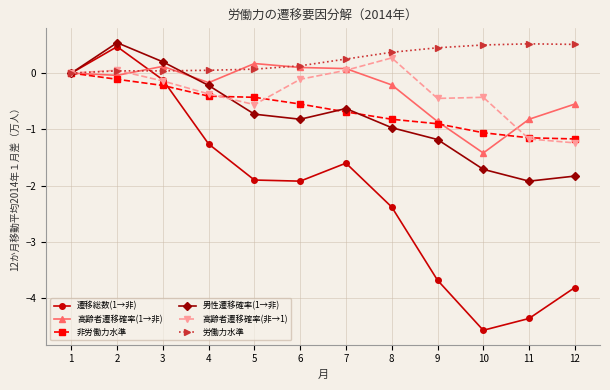

What is the smallest value displayed?

-4.6